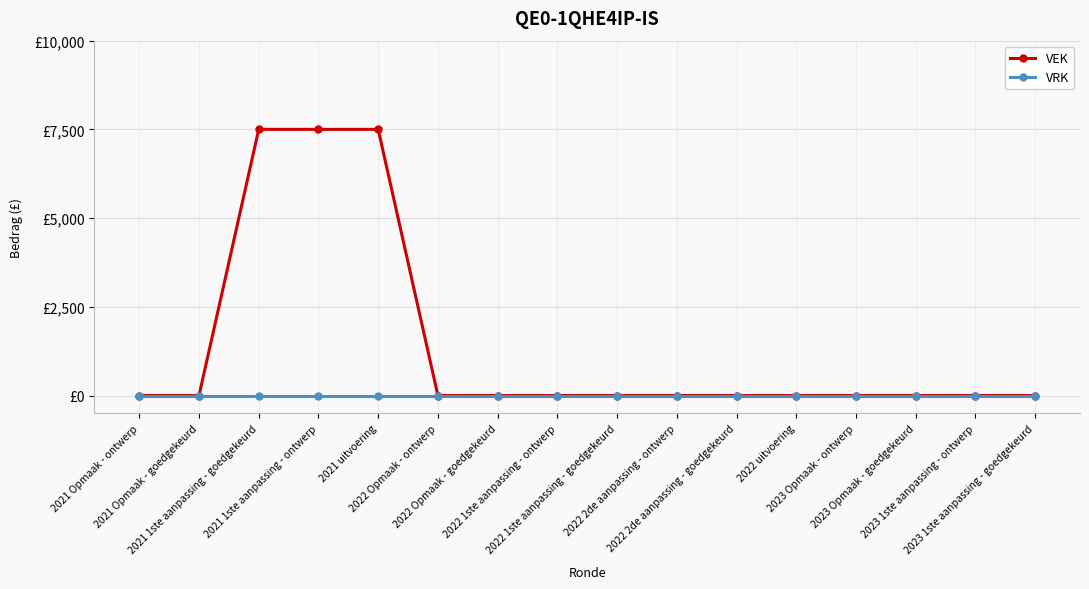

Is this an area chart (filled region under the line)?

No